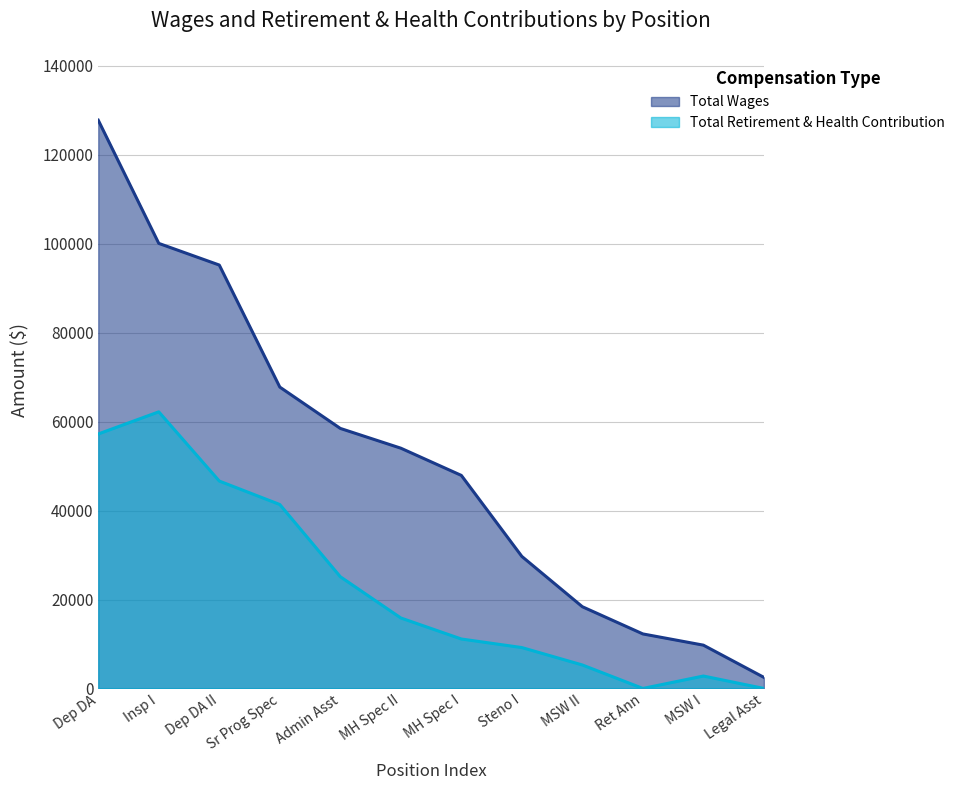

Where is Total Retirement & Health Contribution nearest to the value 31101?

Admin Asst